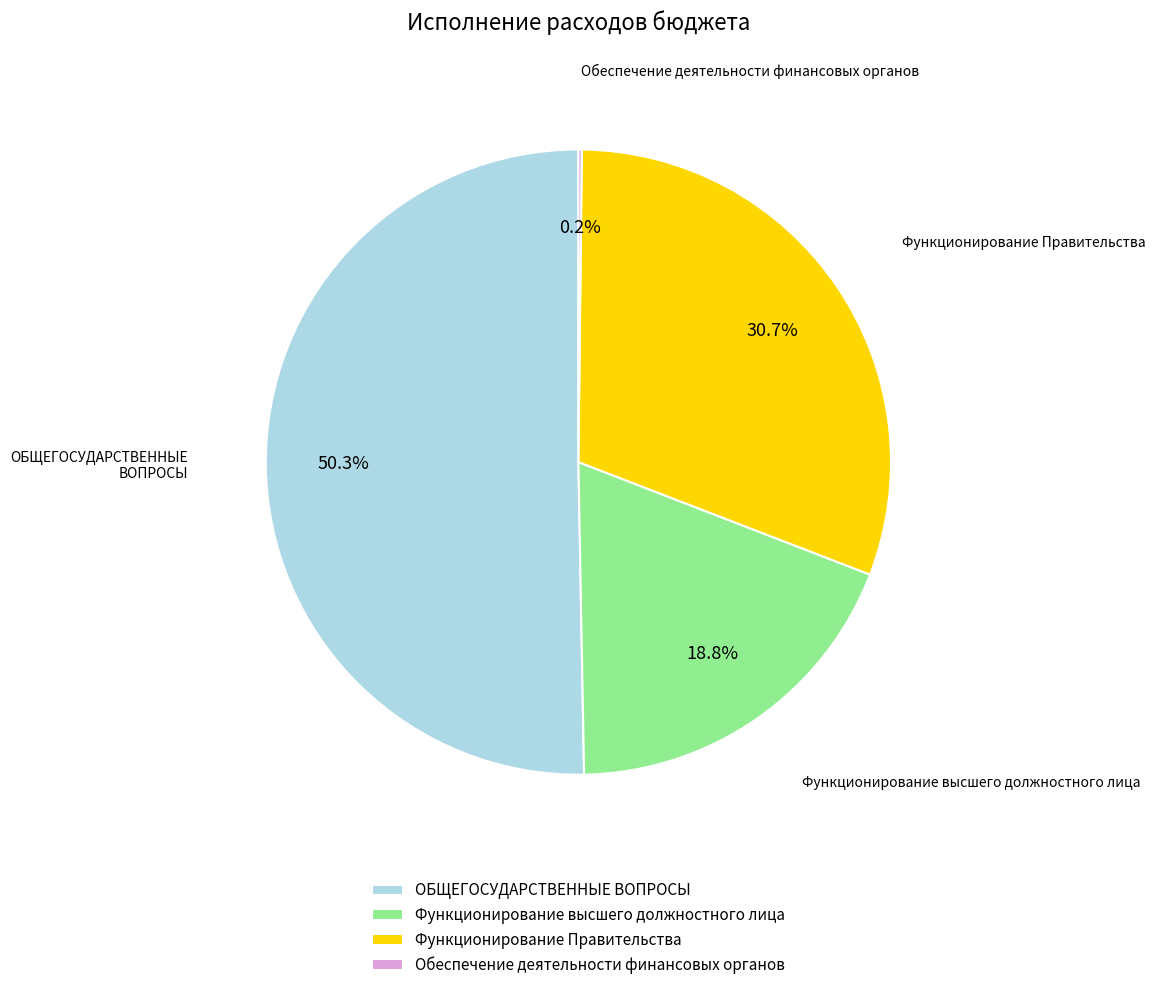

Which category has the biggest portion of the pie?

ОБЩЕГОСУДАРСТВЕННЫЕ ВОПРОСЫ